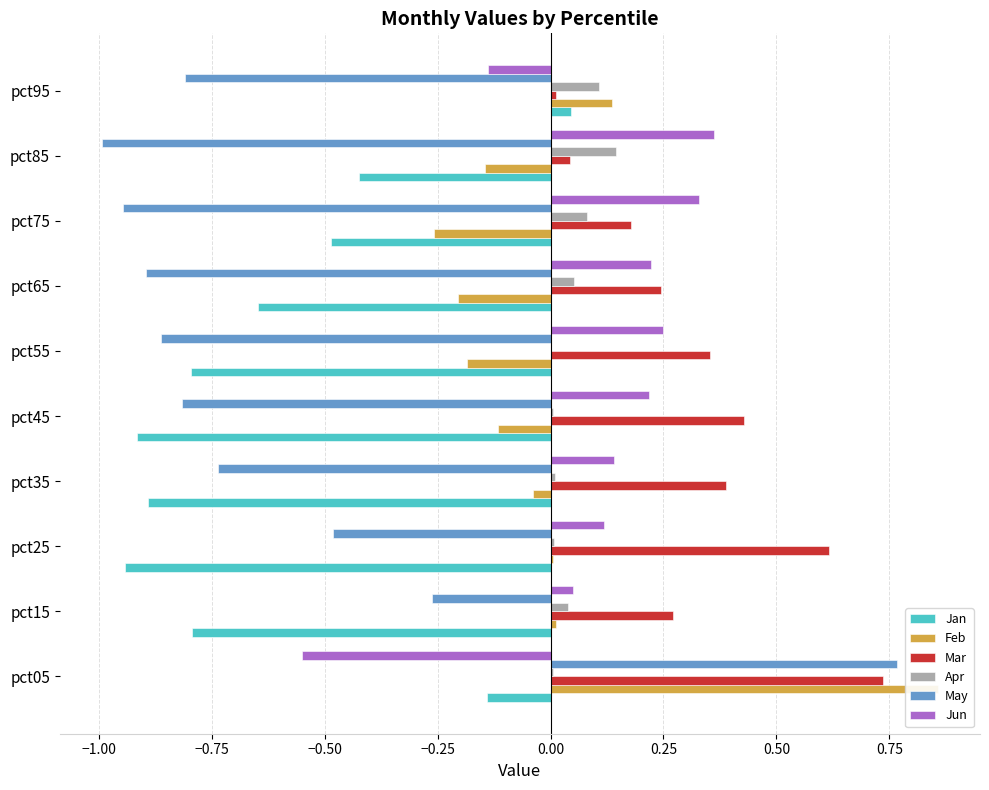

At how many categories does at least one series exceed 0?

10